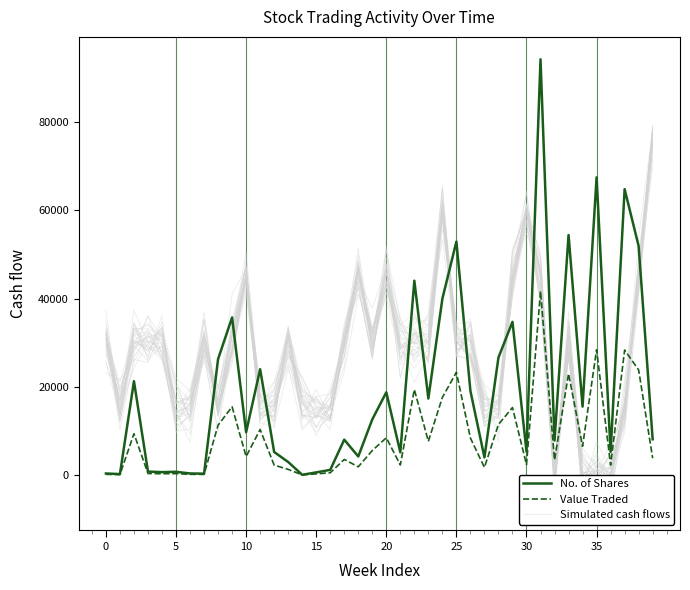

What is the difference between the highest and lowest values at 21?

27256.2